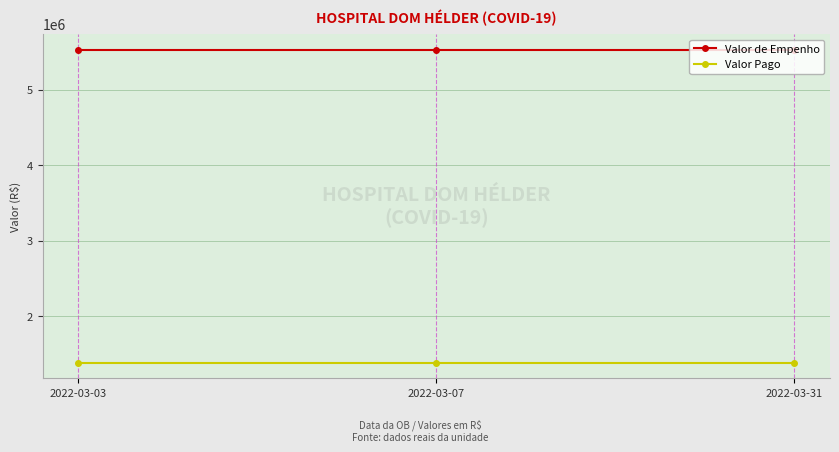

What is the difference between the highest and lowest values at 2022-03-07?

4146922.4